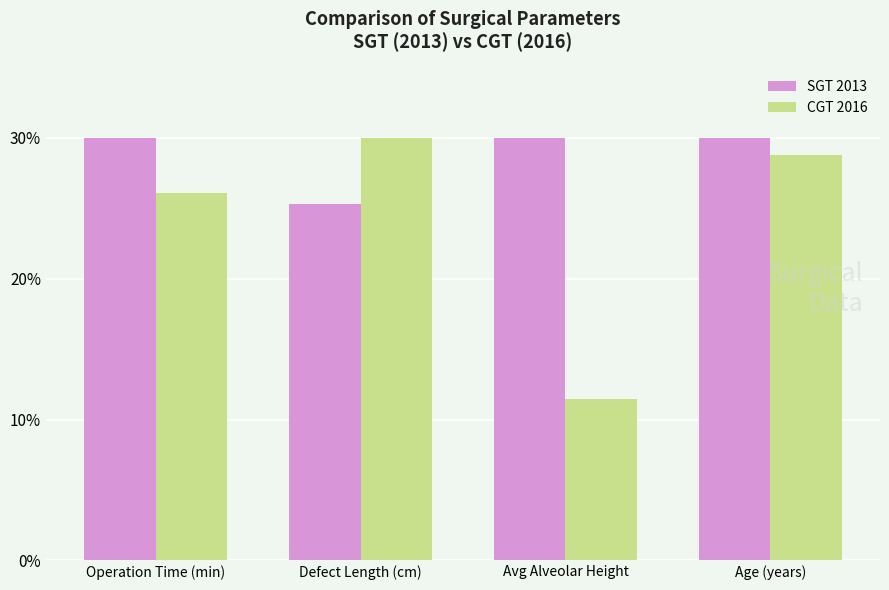

Reading left to right, what are all the values shown in this chart?

SGT 2013: 30.0	25.3	30.0	30.0
CGT 2016: 26.1	30.0	11.5	28.8